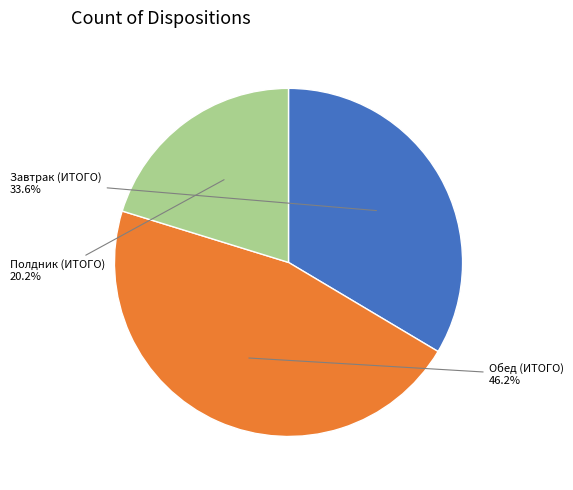

Approximately how many times larger is the value at Обед (ИТОГО) compared to Полдник (ИТОГО)?

2.3